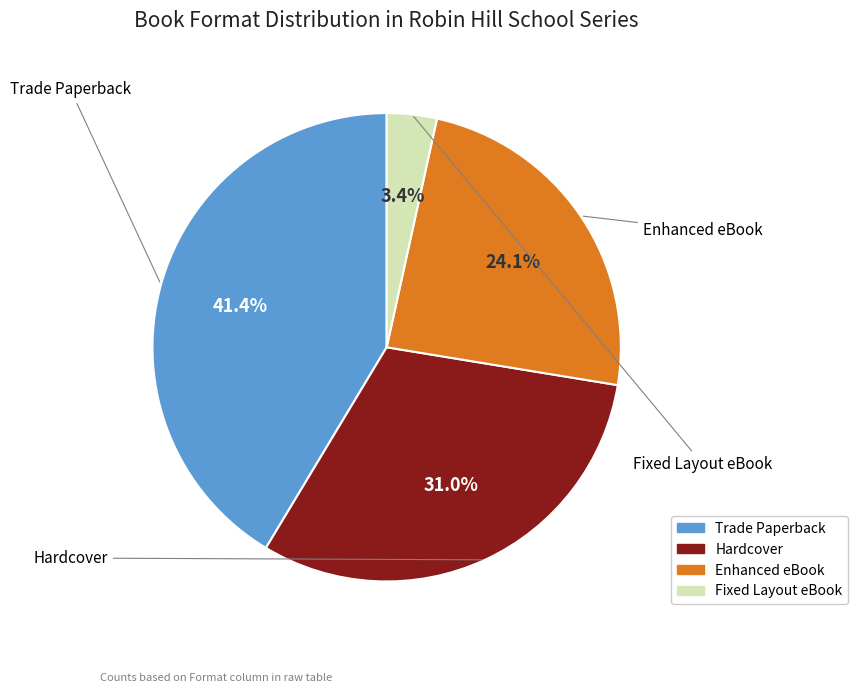

Which category has the smallest portion of the pie?

Fixed Layout eBook